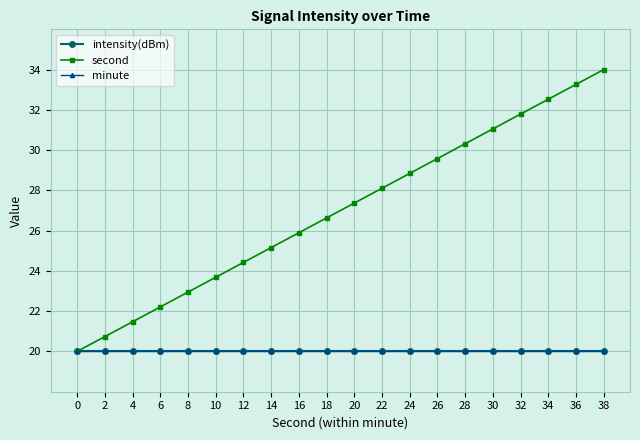

What is the sum of all minute values?

400.0